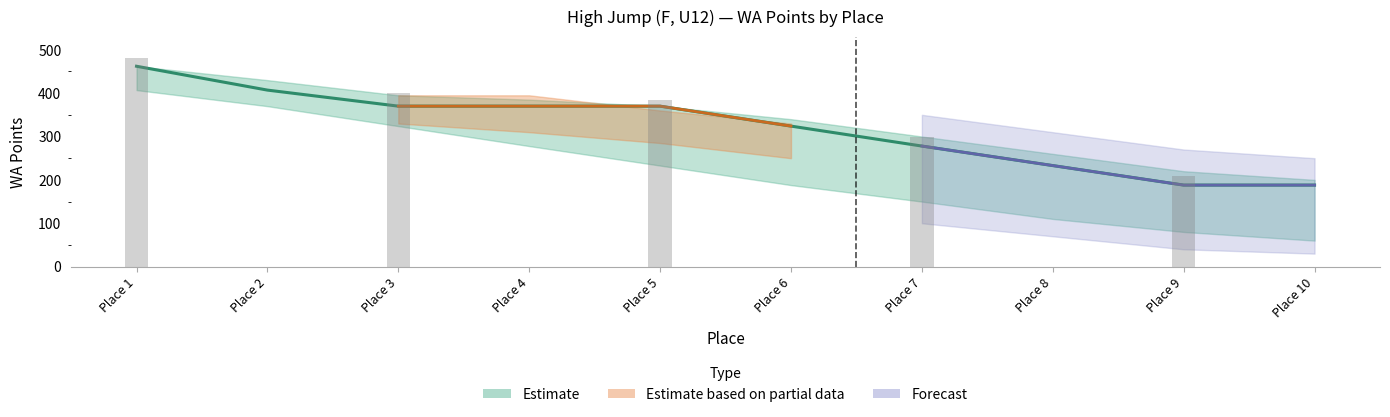

What is the greatest value displayed?

462